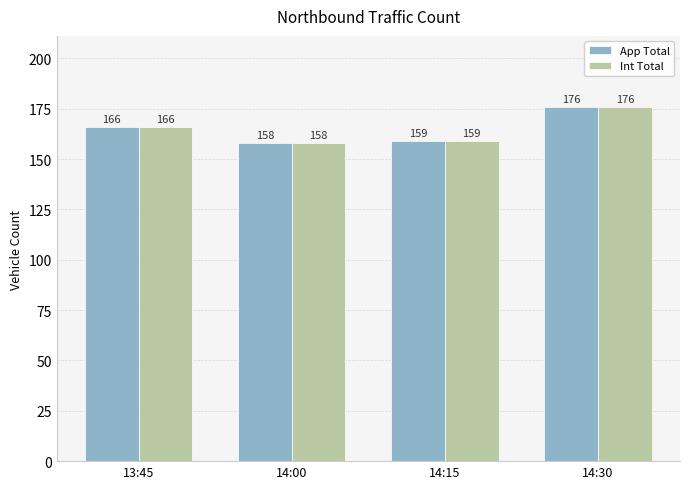

Reading right to left, extract all data points from this chart.

App Total: 14:30=176	14:15=159	14:00=158	13:45=166
Int Total: 14:30=176	14:15=159	14:00=158	13:45=166